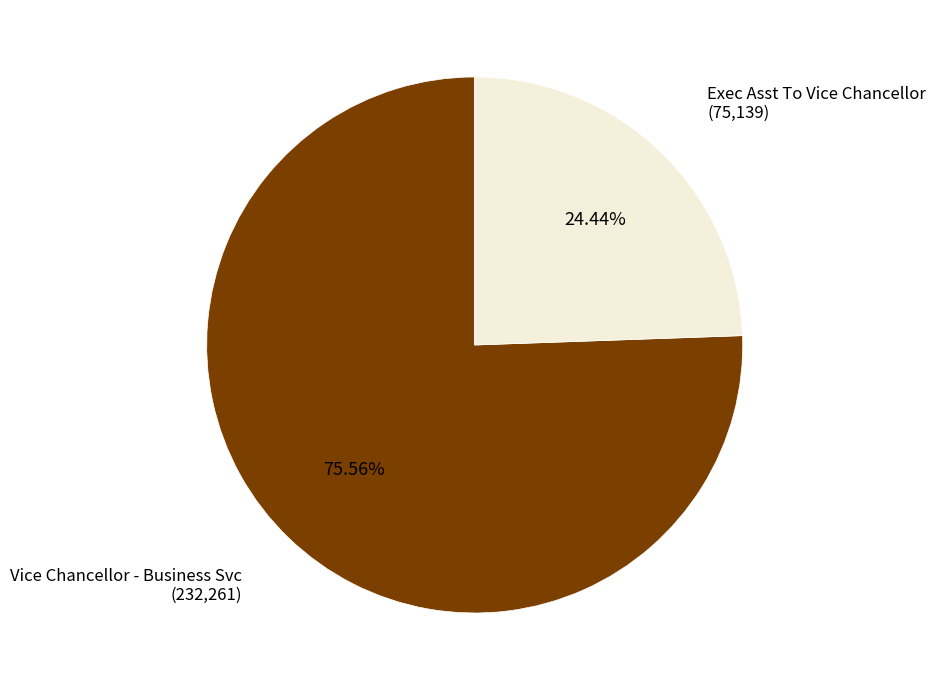

Is it true that Exec Asst To Vice Chancellor is 32% of the pie?

False